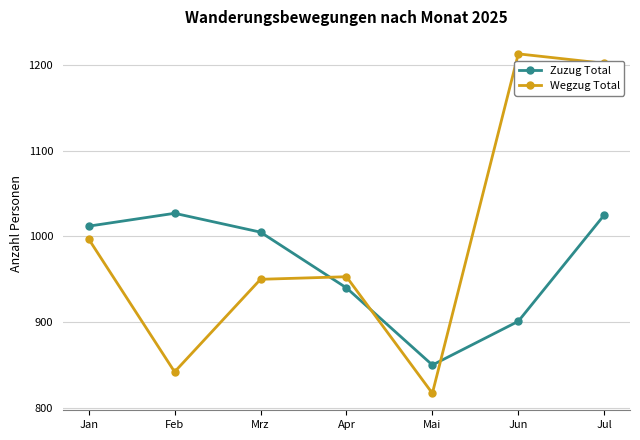

What position from the right is Mai?

3